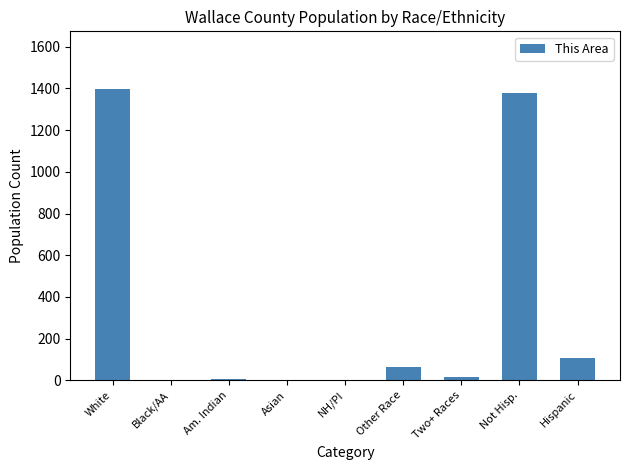

The chart shows a value of 1377 at Not Hisp.. True or false?

True